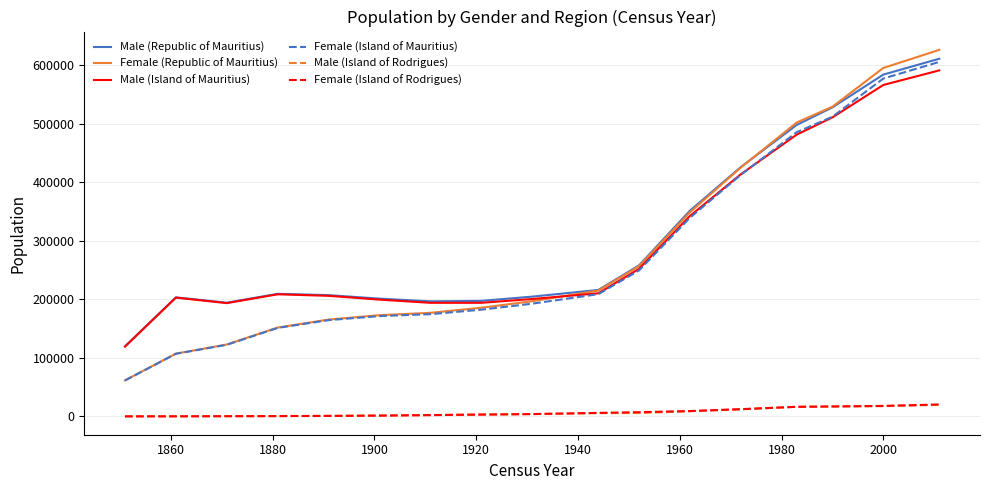

How many distinct data groups are displayed?

6